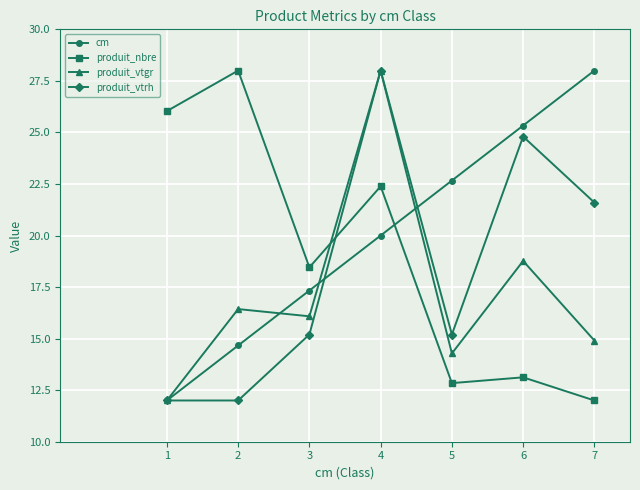

What value does the cm series have at 6?

25.3